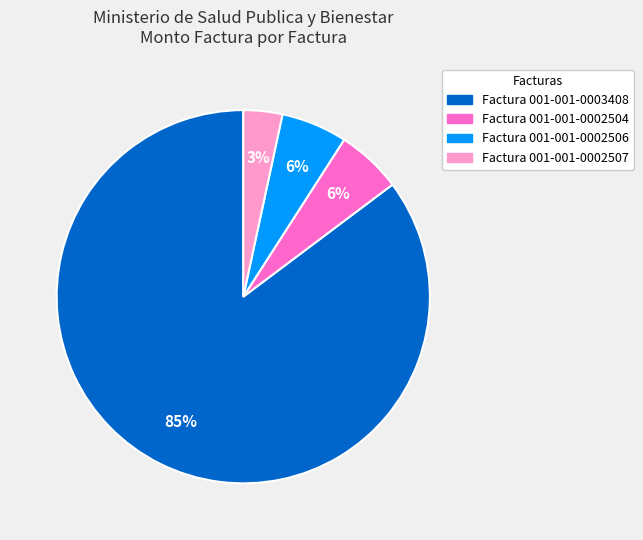

To the nearest percent, what is the average slice percentage?

25%